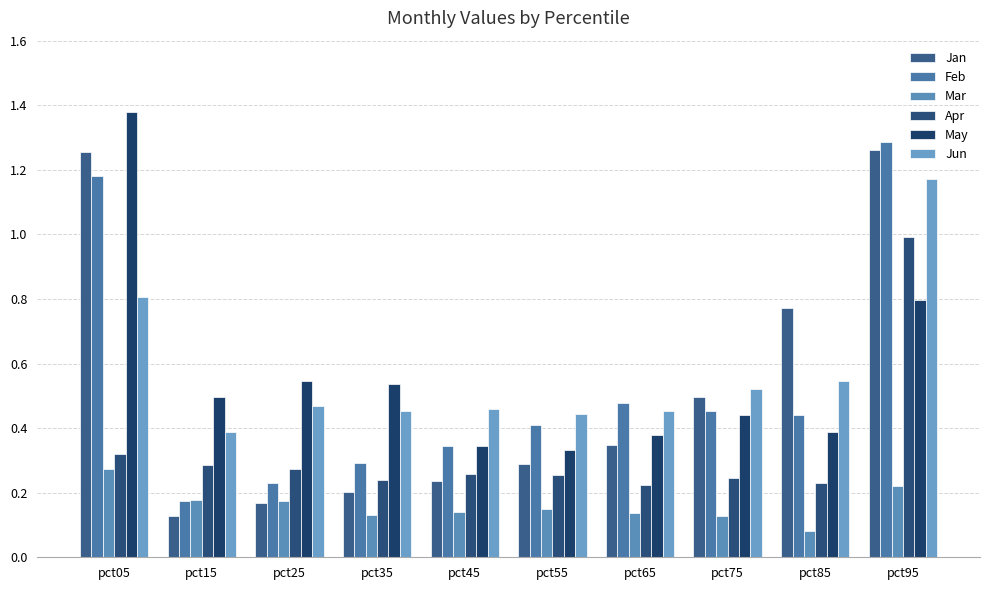

What is the difference between the highest and lowest values at pct95?

1.1